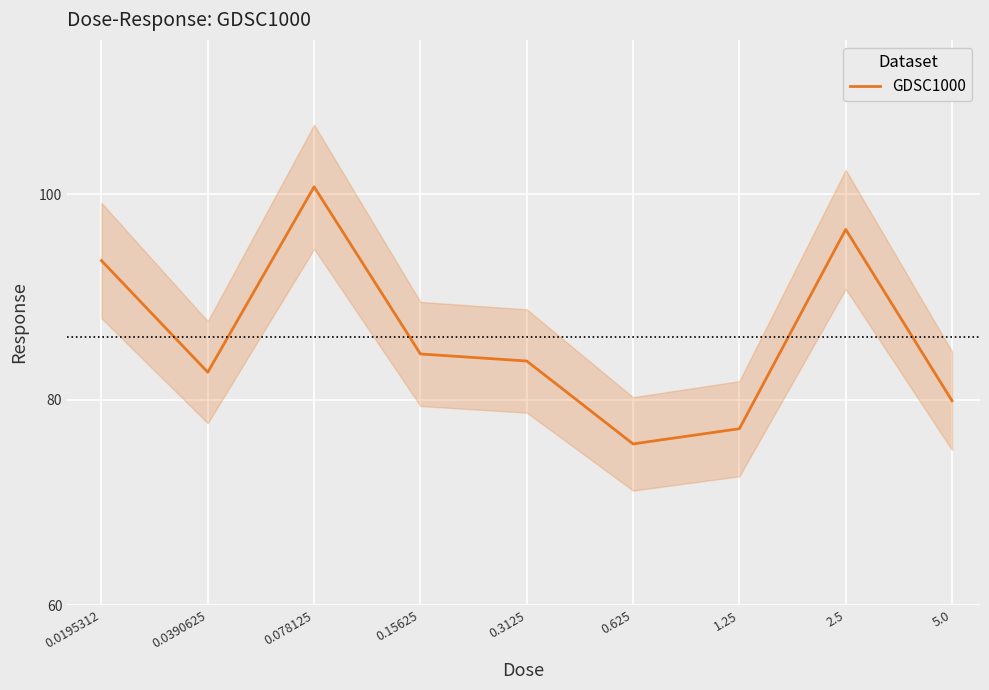

What is the sum of the values at 0.078125 and 0.3125?

184.5